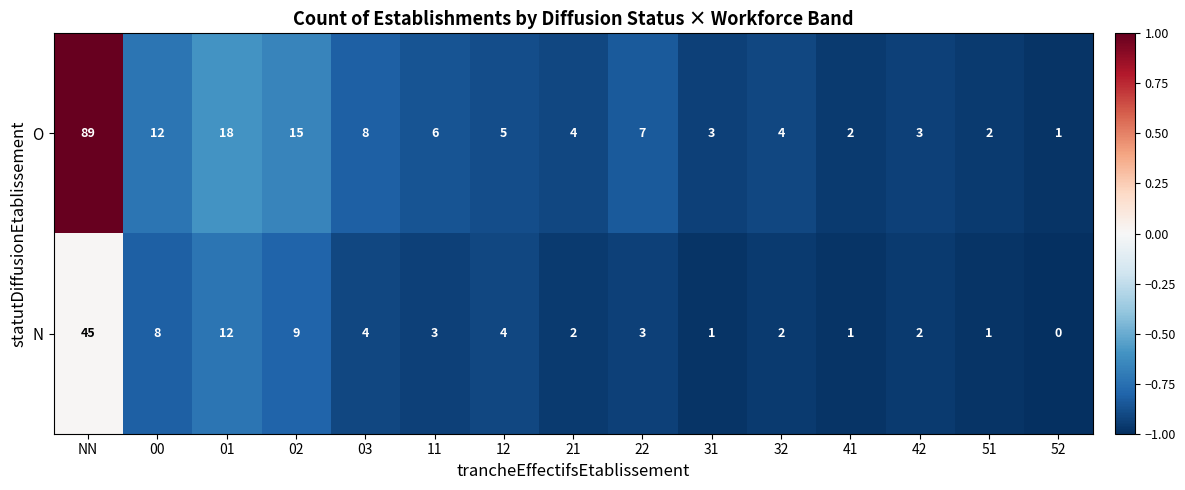

How many data points in O are less than 5?

7